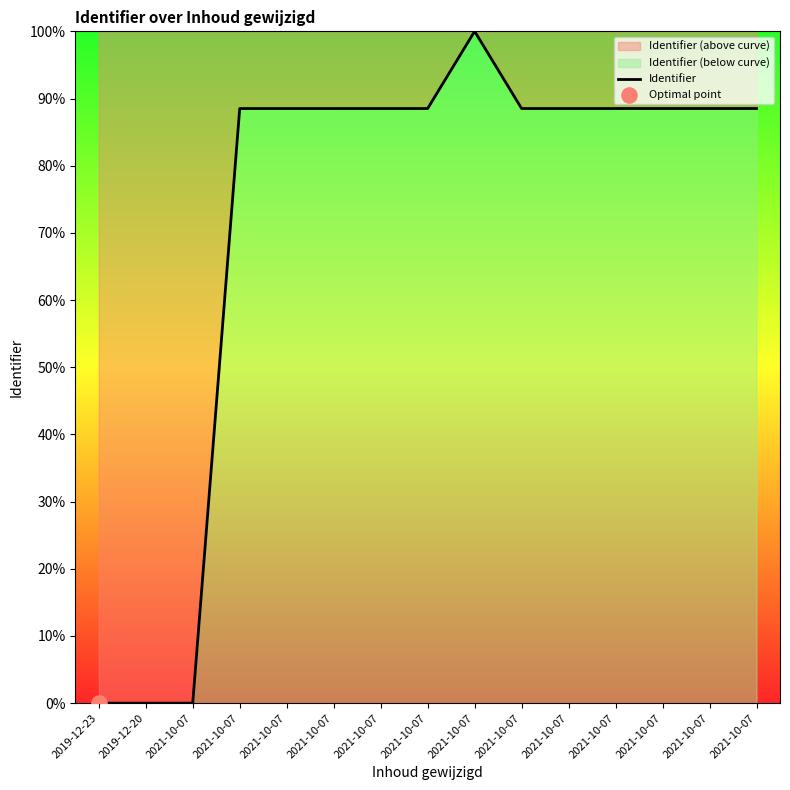

What is the change in value from 2021-10-07 to 2021-10-07?

+88.5